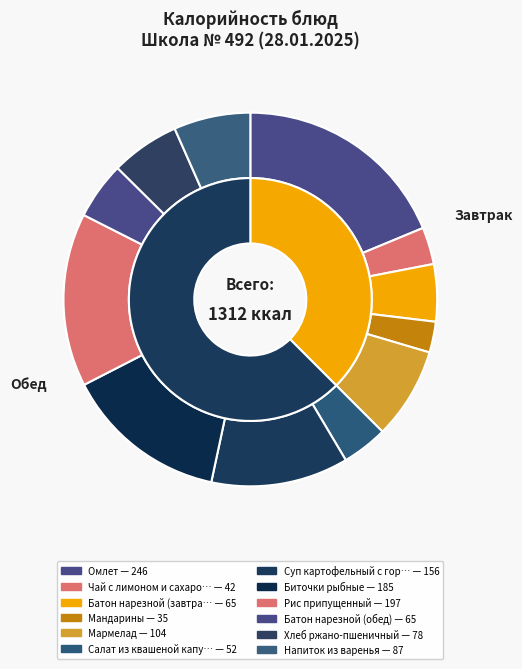

To the nearest percent, what is the average slice percentage?

8%